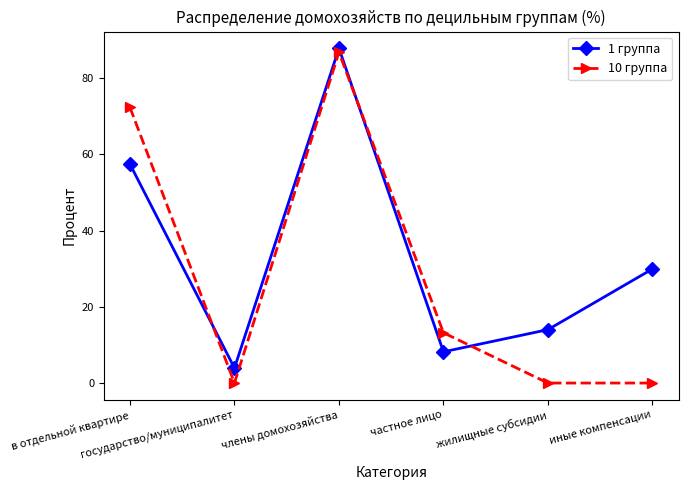

Is it true that 10 группа equals 20.3 at частное лицо?

False